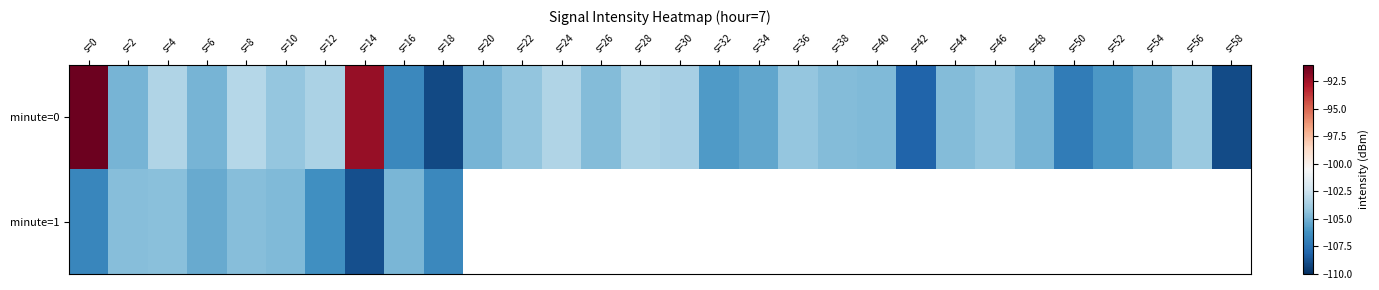

Which category has the highest value across all series?

s=0